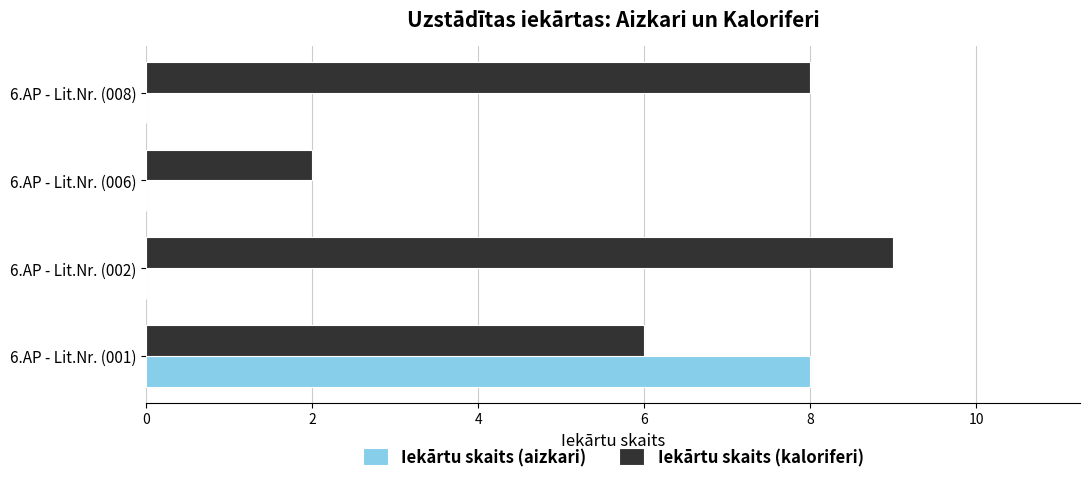

Which series has the largest total across all categories?

Iekārtu skaits (kaloriferi)